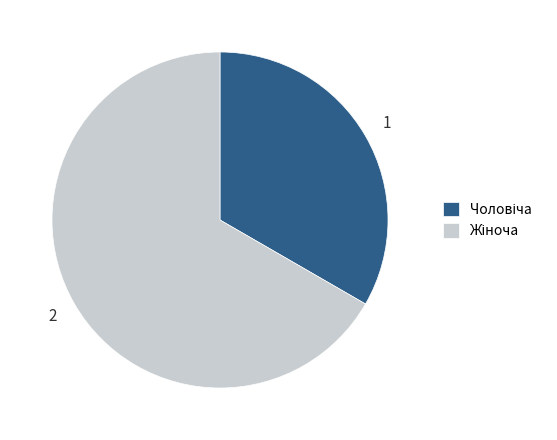

Does any single category account for the majority?

Yes